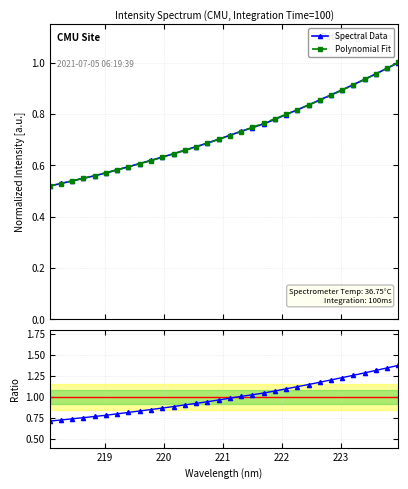

What is the greatest value displayed?

1.4